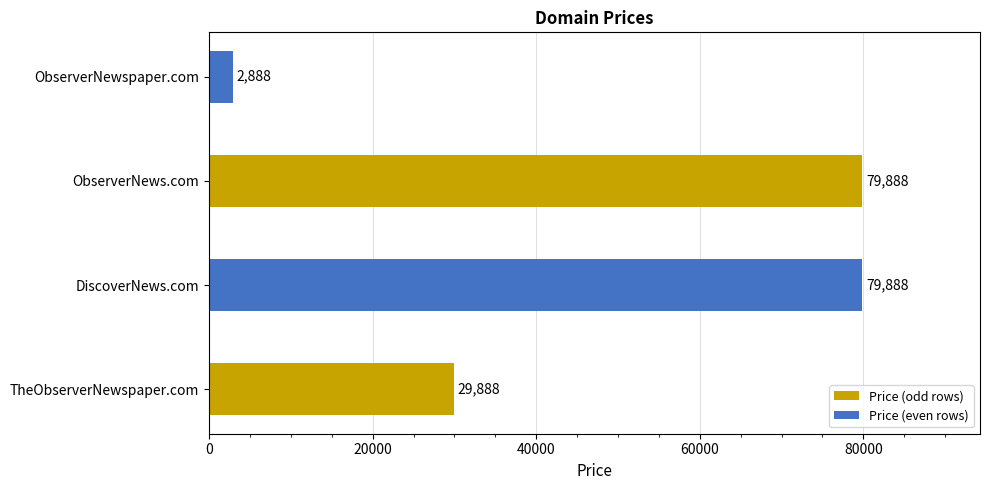

What is the greatest value displayed?

79888